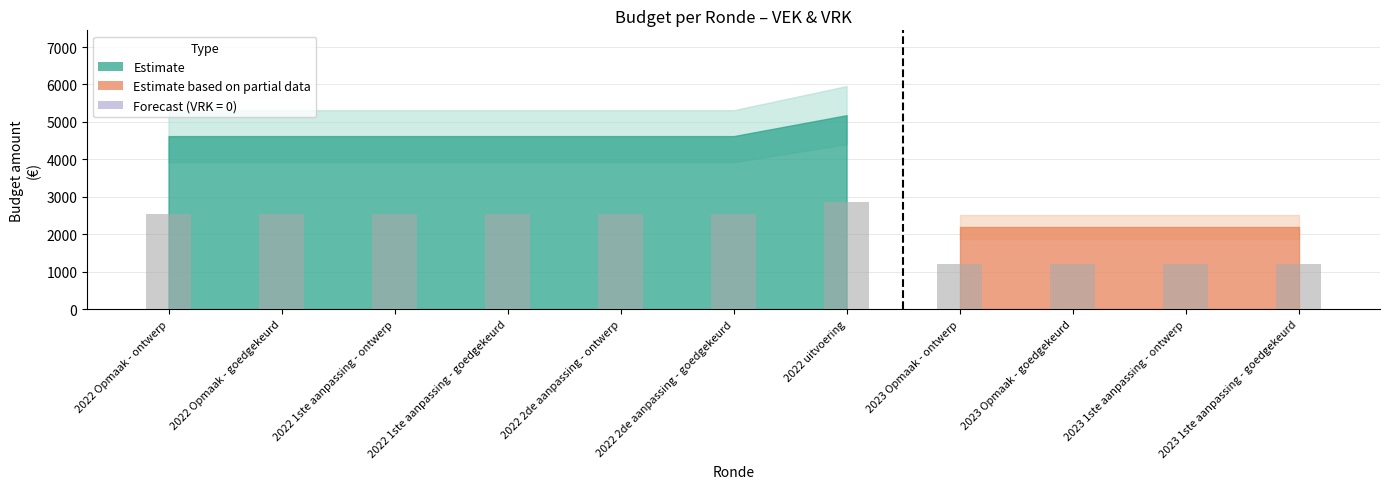

Approximately how many times larger is the value at 2022 Opmaak - ontwerp compared to 2022 uitvoering?

0.9